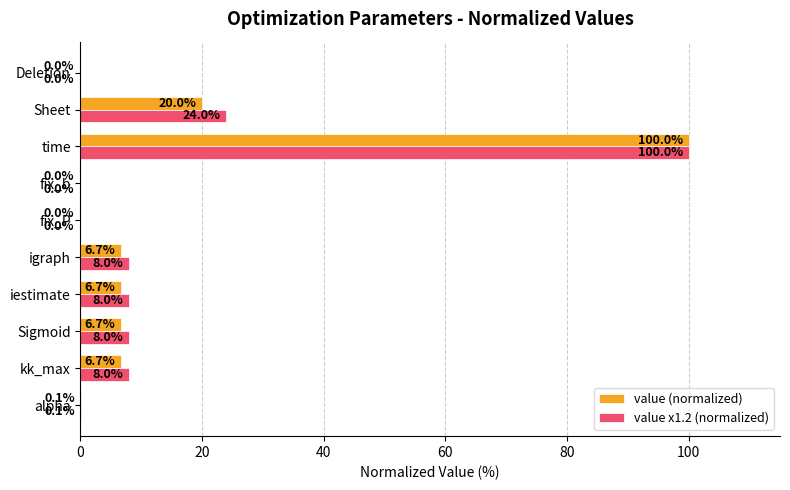

Is it true that value x1.2 (normalized) equals 8.0 at igraph?

True